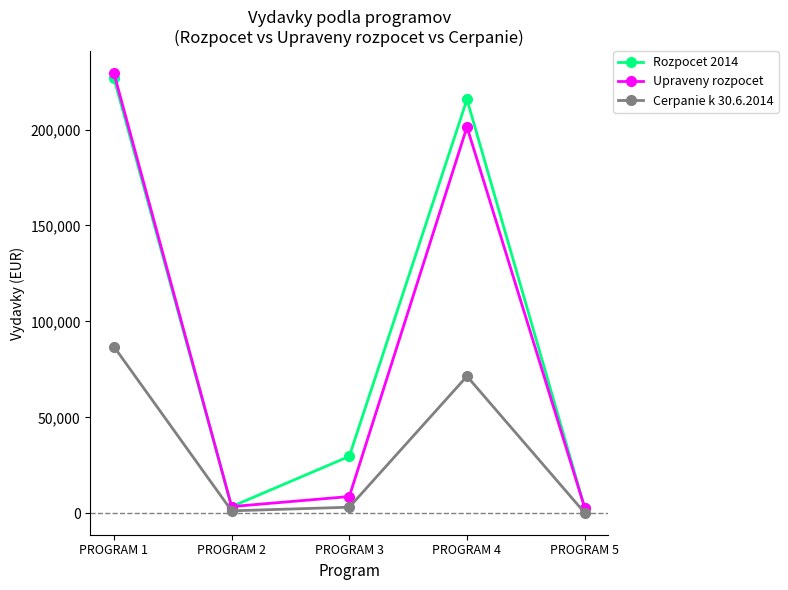

What is the total value across all series at PROGRAM 1?

543004.6